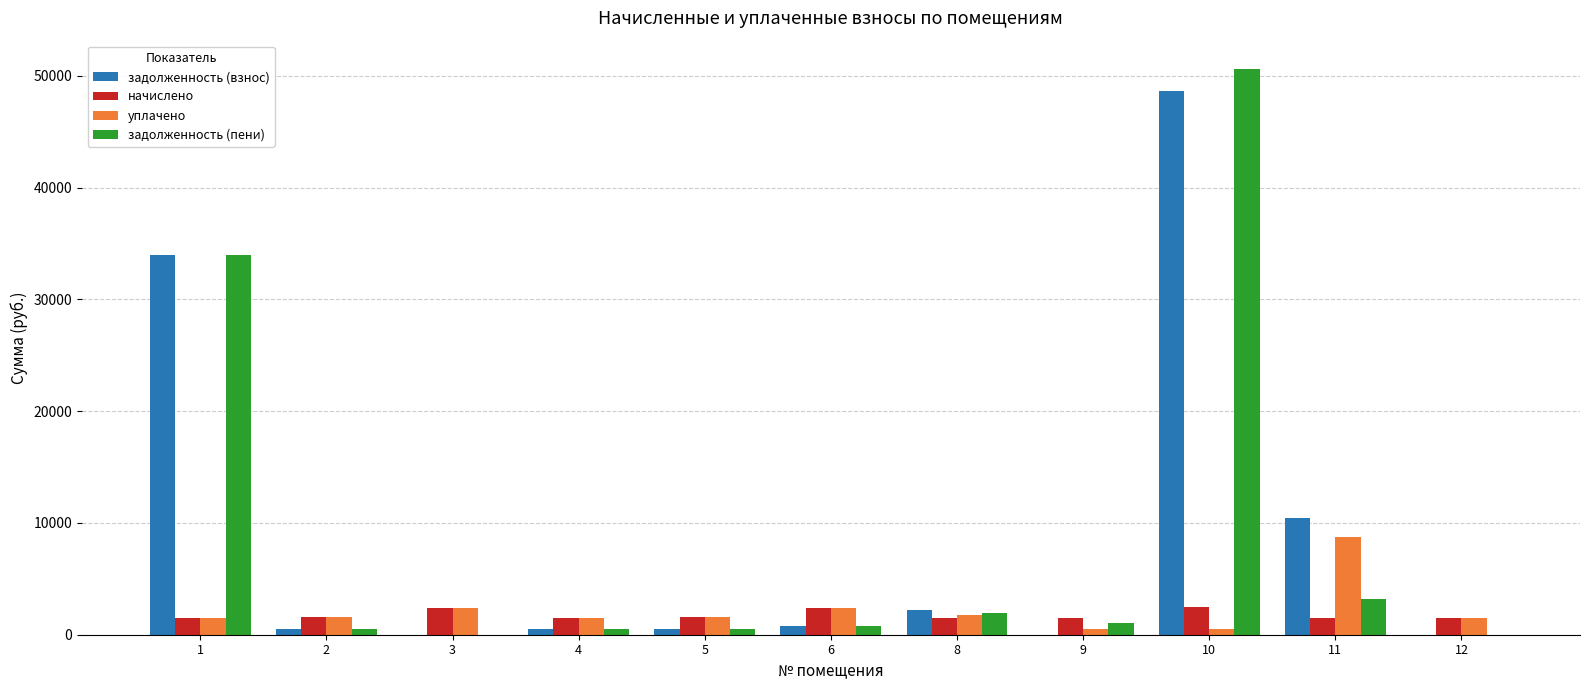

How many data points does each series have?

11